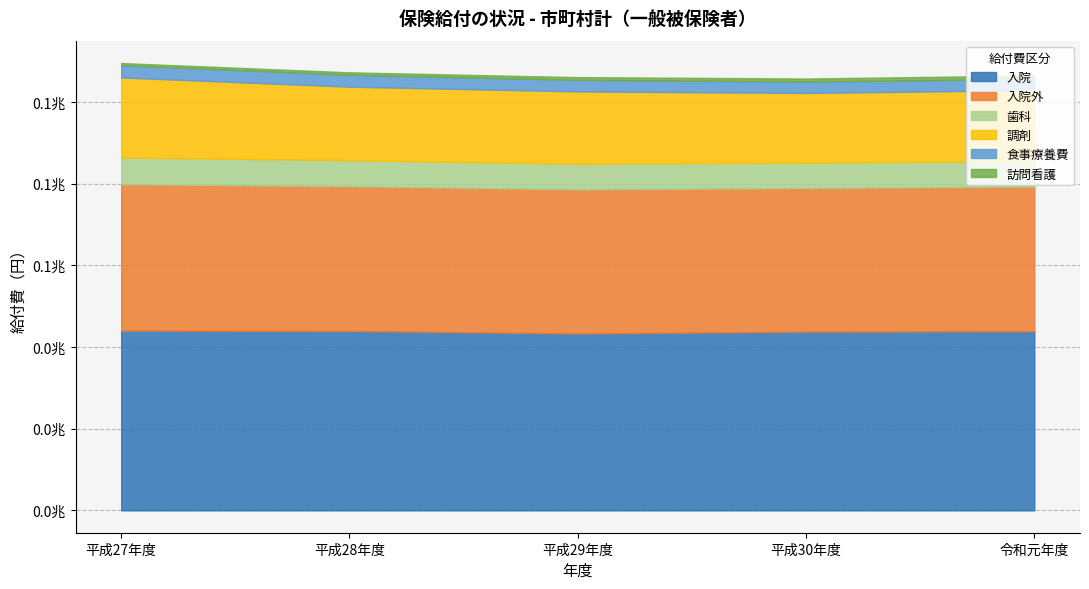

True or false: 訪問看護 and 食事療養費 intersect in this chart.

False